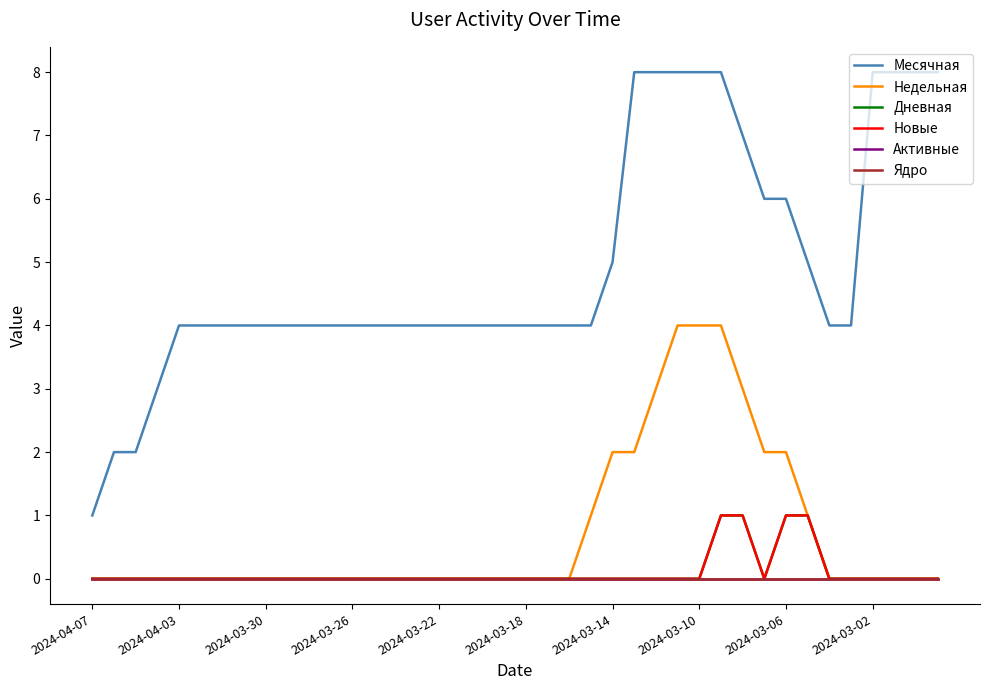

True or false: Месячная and Активные cross at least once.

False